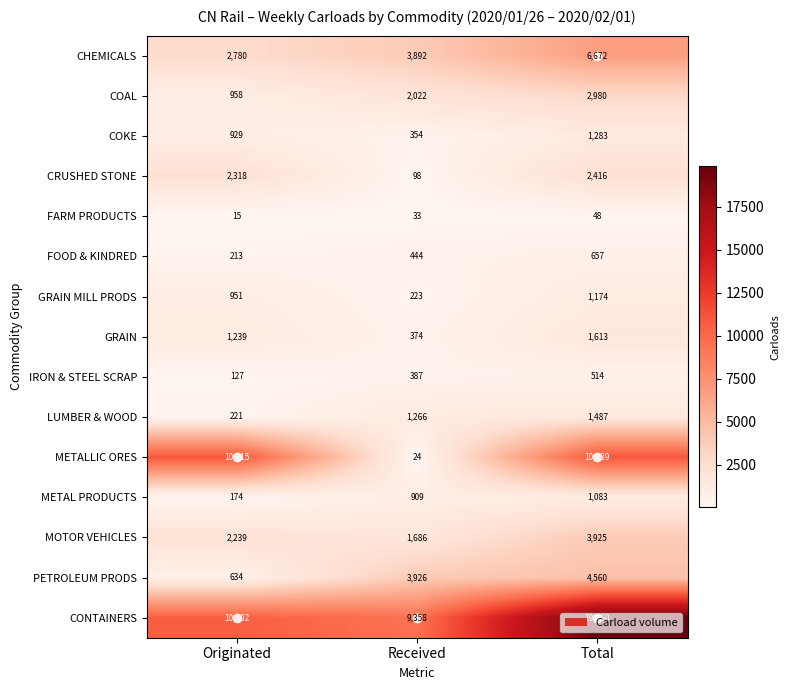

What is the sum of all GRAIN MILL PRODS values?

2348